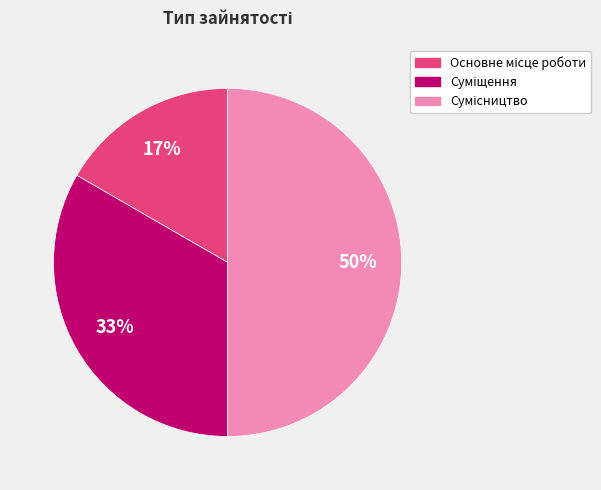

How many segments does this pie chart have?

3